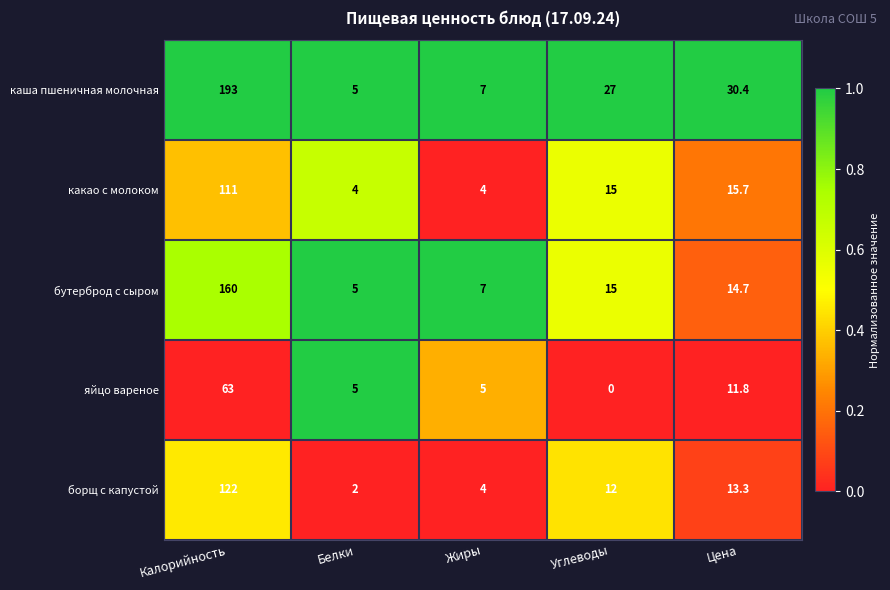

Between Калорийность and Цена, which series saw the biggest shift?

каша пшеничная молочная